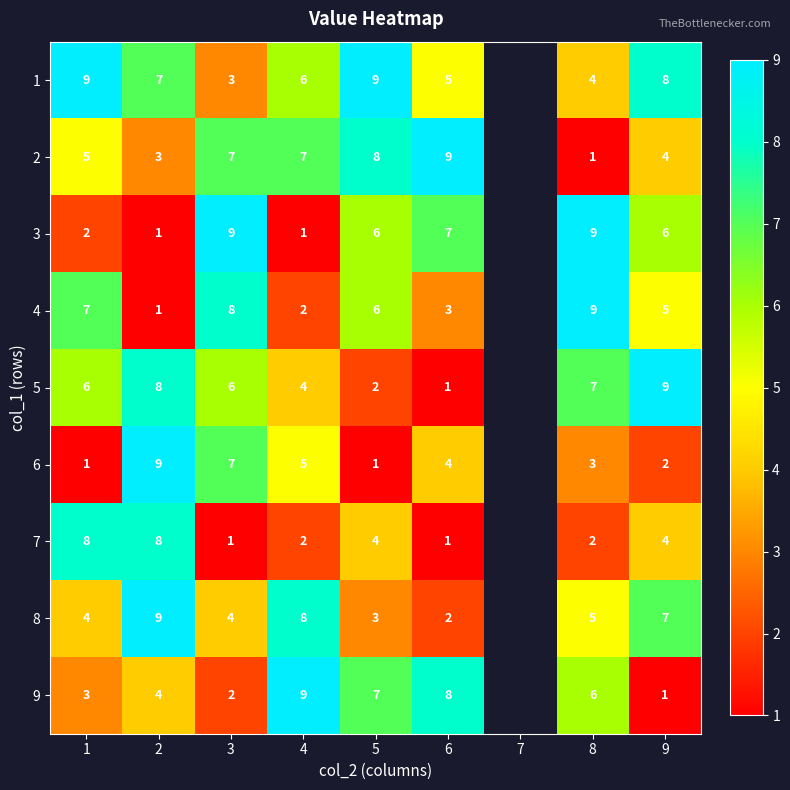

Is it true that 4 equals 6 at 5?

True